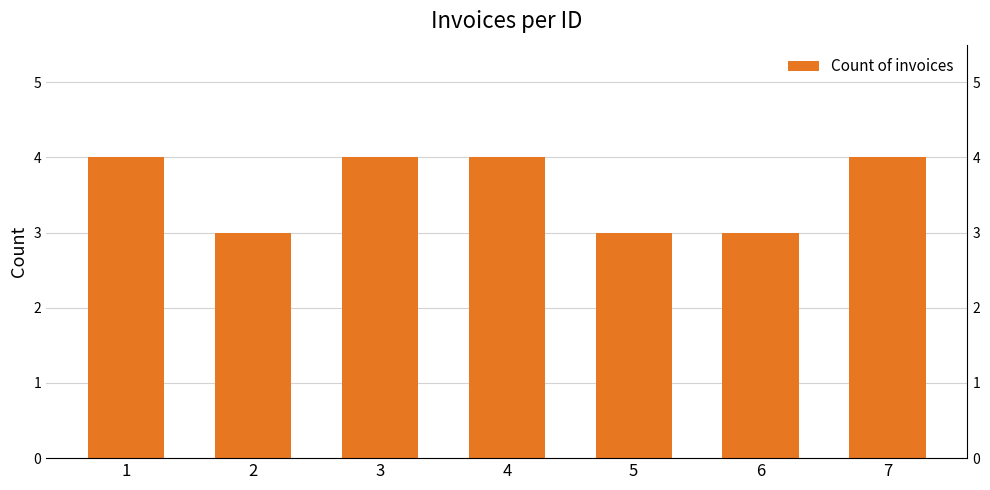

What is the change in value from 3 to 5?

-1